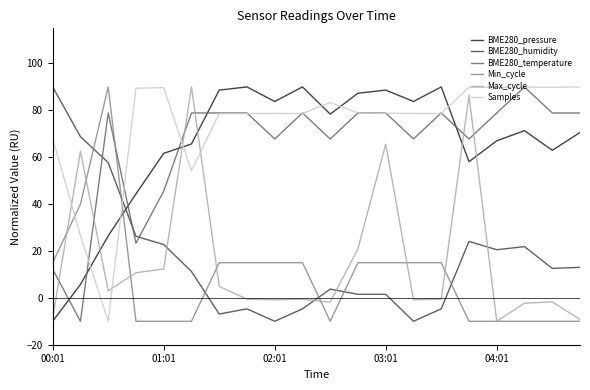

Which series ends up on top after the final intersection of BME280_temperature and Max_cycle?

BME280_temperature